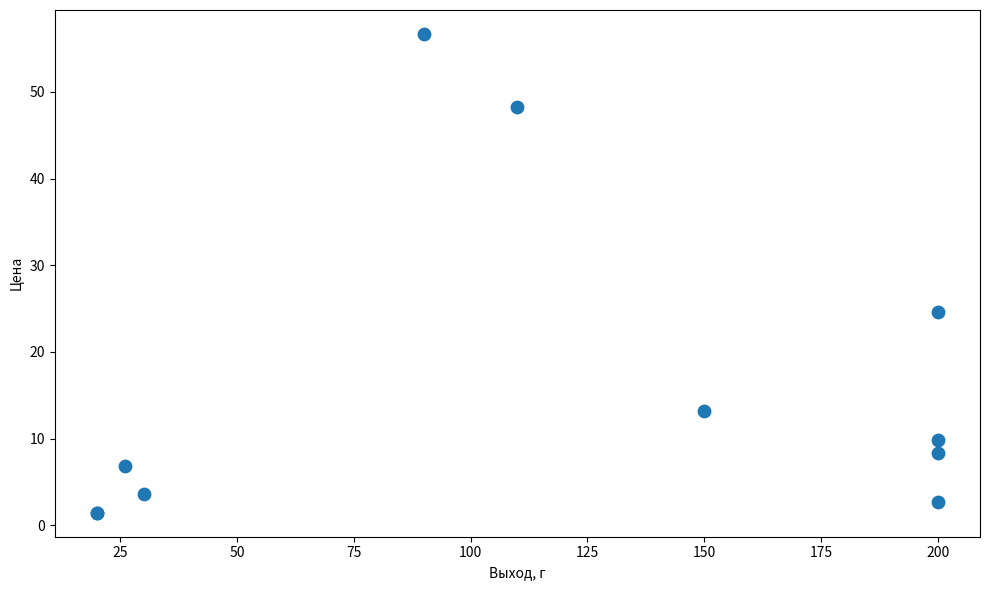

What Y value in the scatter plot is closest to 29?

24.7